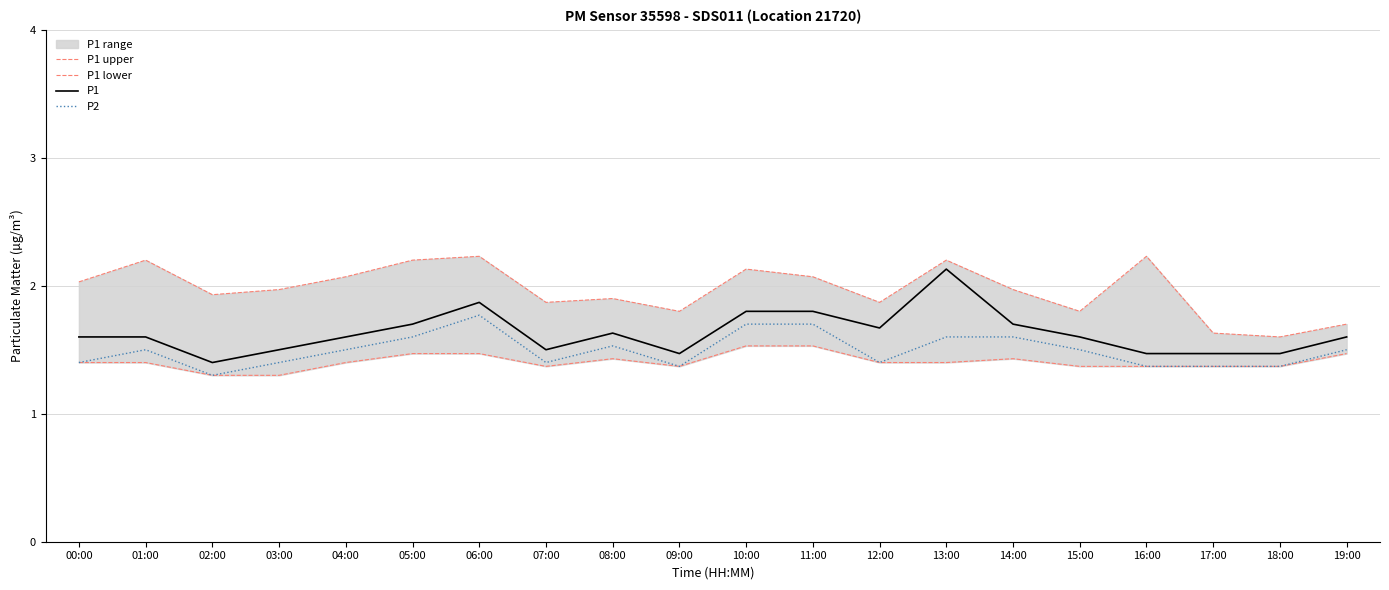

Reading left to right, transcribe all the data shown in this chart.

P1 upper: 2.0	2.2	1.9	2.0	2.1	2.2	2.2	1.9	1.9	1.8	2.1	2.1	1.9	2.2	2.0	1.8	2.2	1.6	1.6	1.7
P1 lower: 1.4	1.4	1.3	1.3	1.4	1.5	1.5	1.4	1.4	1.4	1.5	1.5	1.4	1.4	1.4	1.4	1.4	1.4	1.4	1.5
P1: 1.6	1.6	1.4	1.5	1.6	1.7	1.9	1.5	1.6	1.5	1.8	1.8	1.7	2.1	1.7	1.6	1.5	1.5	1.5	1.6
P2: 1.4	1.5	1.3	1.4	1.5	1.6	1.8	1.4	1.5	1.4	1.7	1.7	1.4	1.6	1.6	1.5	1.4	1.4	1.4	1.5